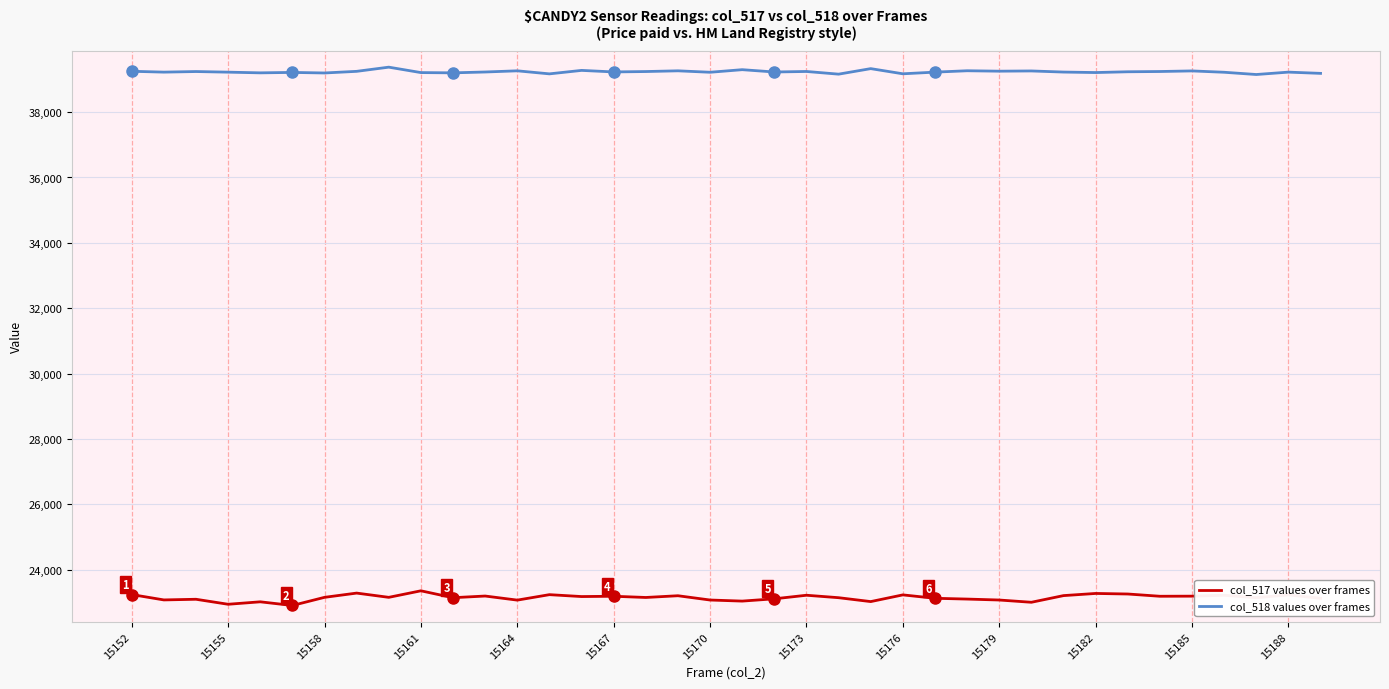

How many values in the col_517 values over frames series are below 23154?

19